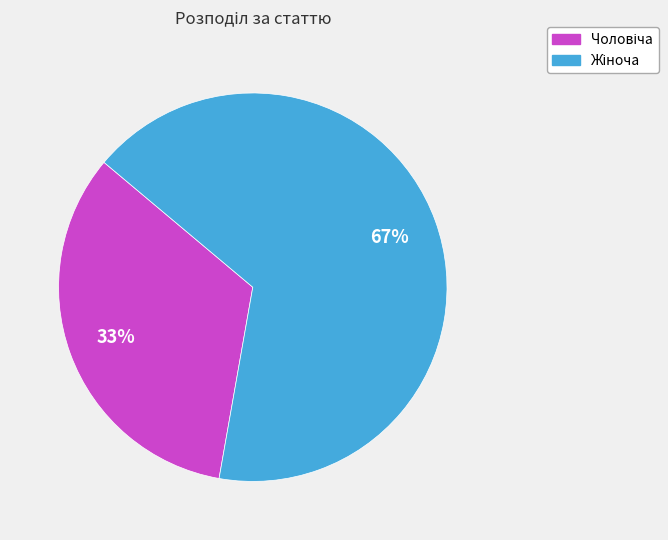

To the nearest percent, what is the average slice percentage?

50%